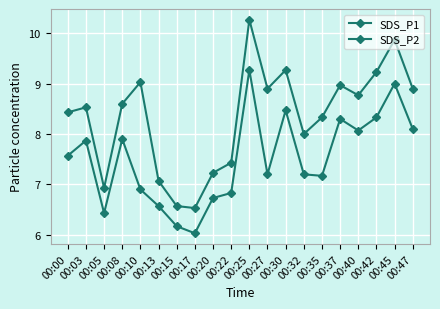

How many lines are shown in the chart?

2